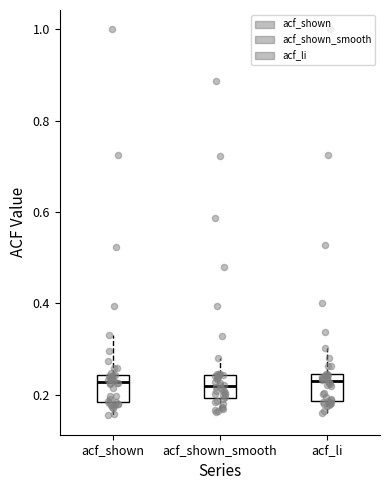

Reading left to right, transcribe this box plot: for each box, give where its median line is, the range the box spans, and where its two whiskers end, as read against the y-axis. The values are not printed on the chart, so give them approximately, as read against the axis.

acf_shown: median 0.22, box 0.18 to 0.24, whiskers 0.16 to 0.34
acf_shown_smooth: median 0.22, box 0.20 to 0.24, whiskers 0.16 to 0.28
acf_li: median 0.24 (just below the box's upper edge), box 0.18 to 0.24, whiskers 0.16 to 0.30